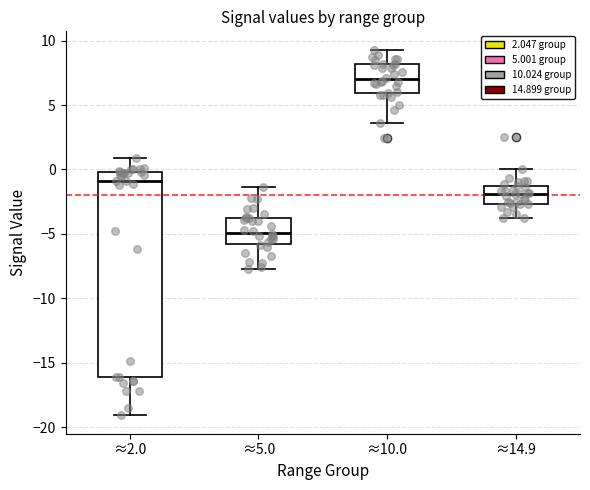

Where does the lower whisker of the box for ≈14.9 end on the y-axis? The values are not printed on the chart, so give them approximately, as read against the axis.

-4.0